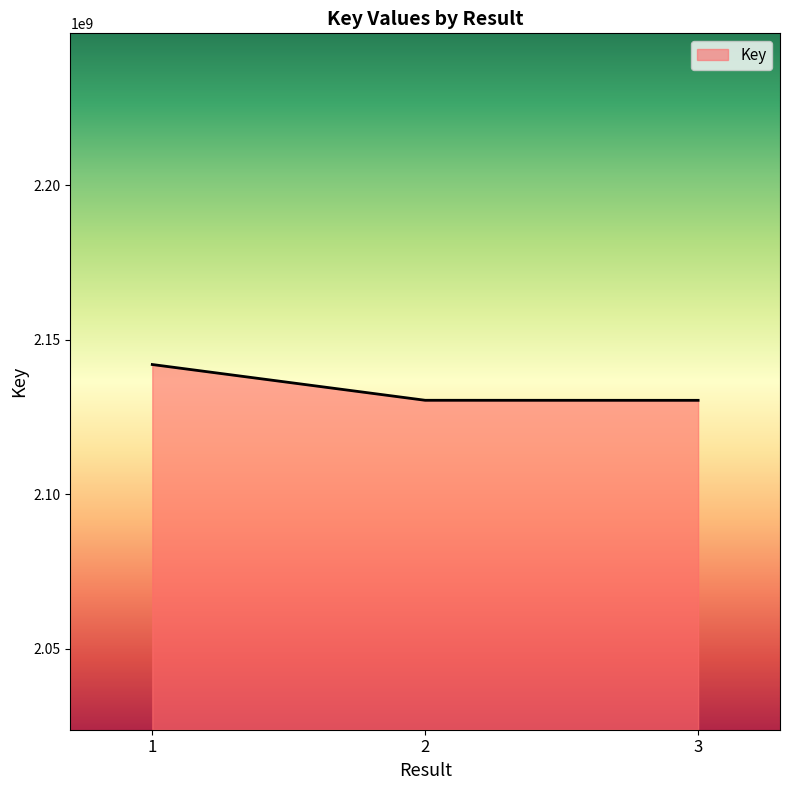

What is the change in value from 1 to 2?

-11564684